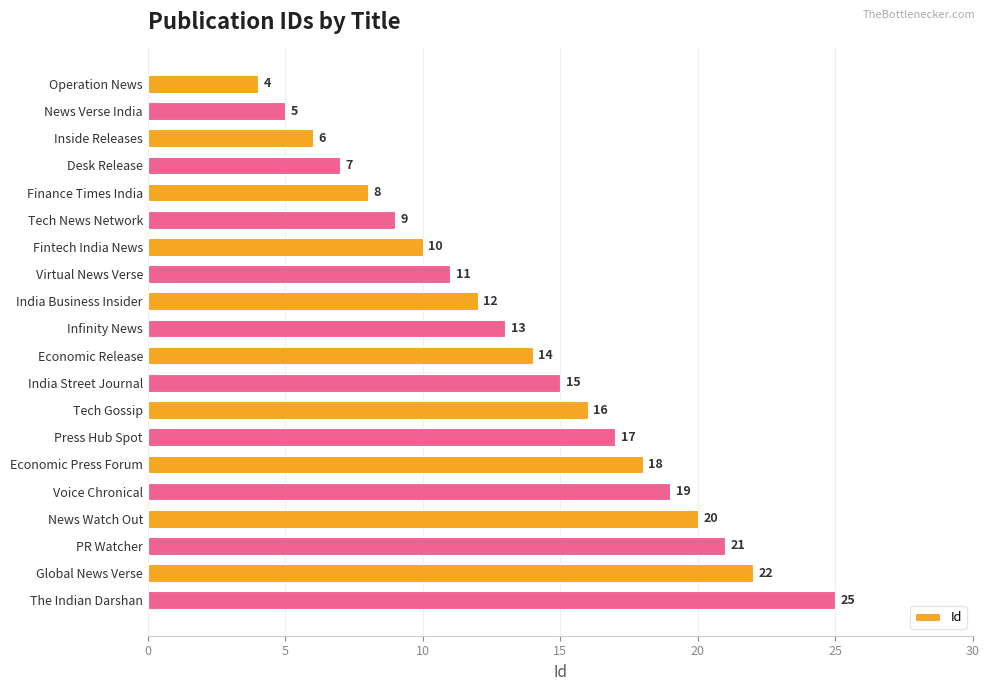

What is the smallest value displayed?

4